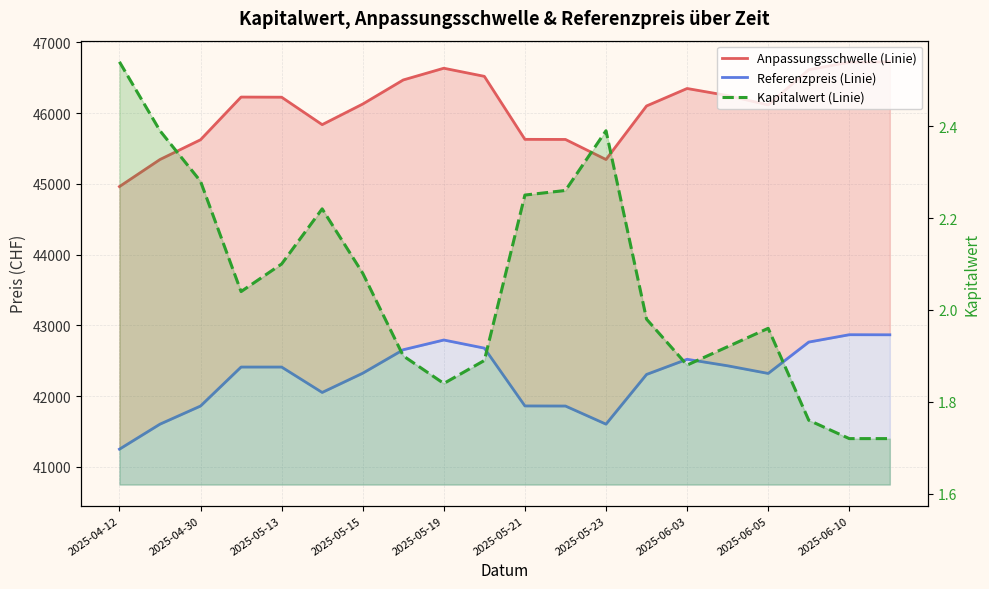

What is the sum of the Kapitalwert (Linie) values at 2025-06-03 and 12?

4.3